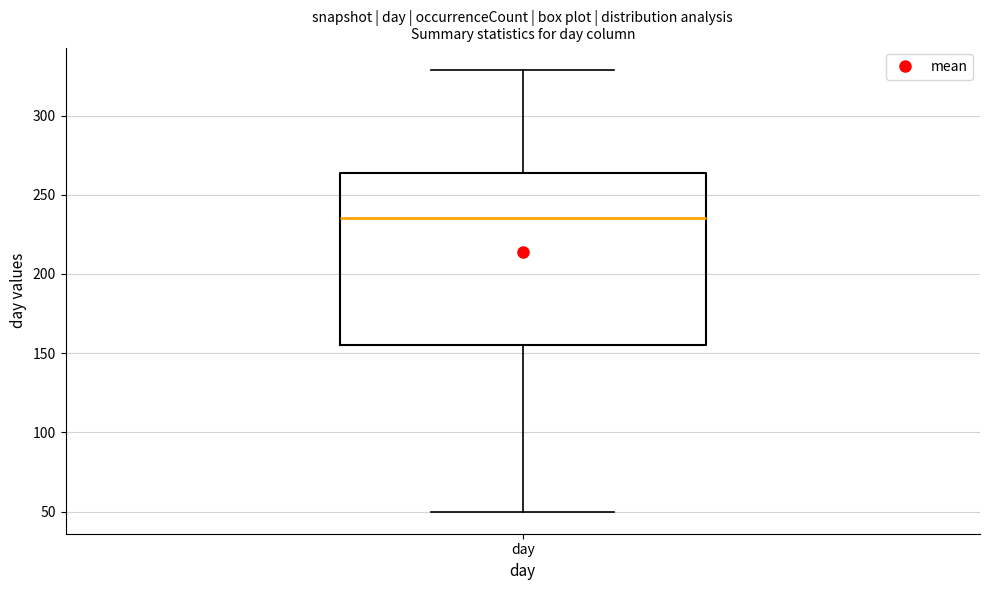

Where is the lower edge of the box for day on the y-axis? The values are not printed on the chart, so give them approximately, as read against the axis.

155